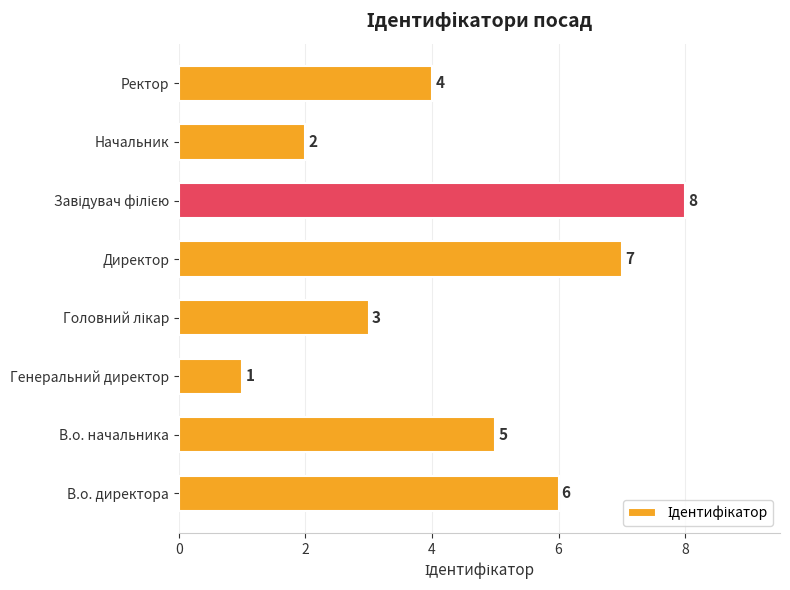

Reading bottom to top, transcribe all the data shown in this chart.

6	5	1	3	7	8	2	4